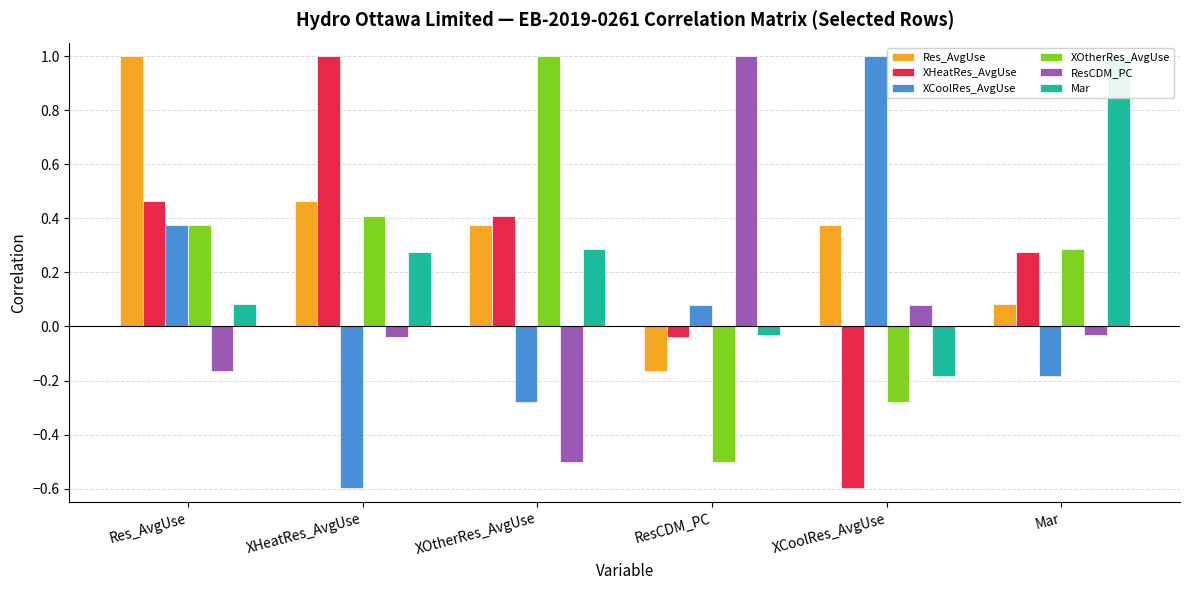

How many data points in ResCDM_PC are less than 0?

4